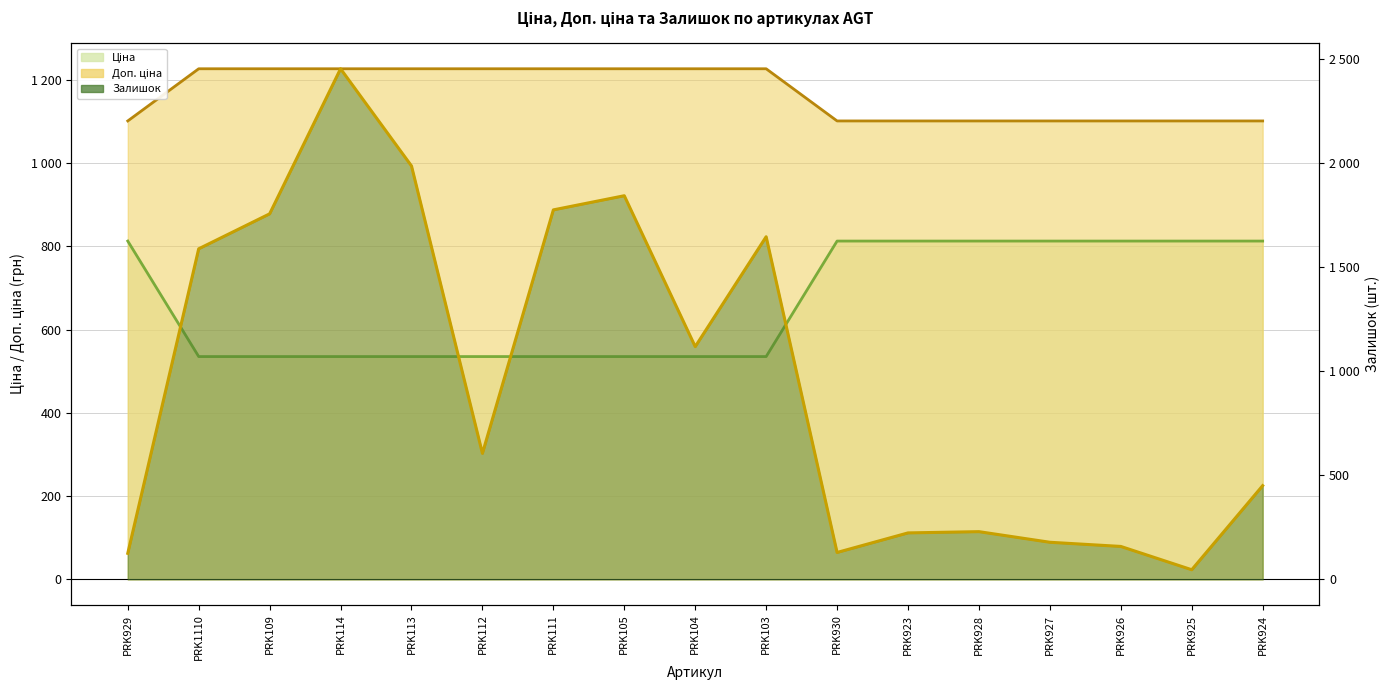

Does the chart display data point markers on the line(s)?

No